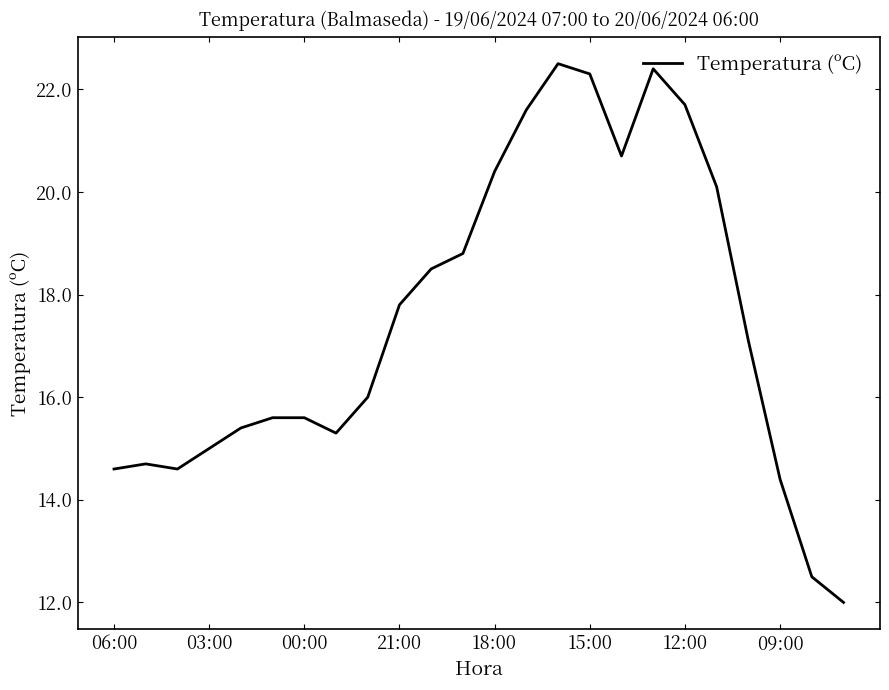

What is the maximum value shown in the chart?

22.5